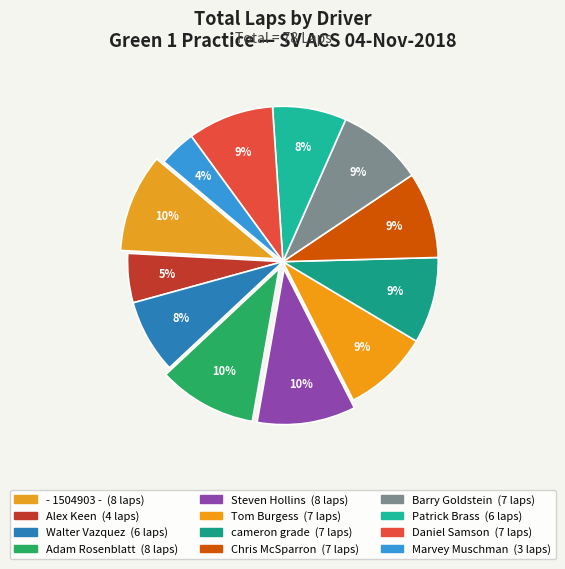

Does any single category account for the majority?

No